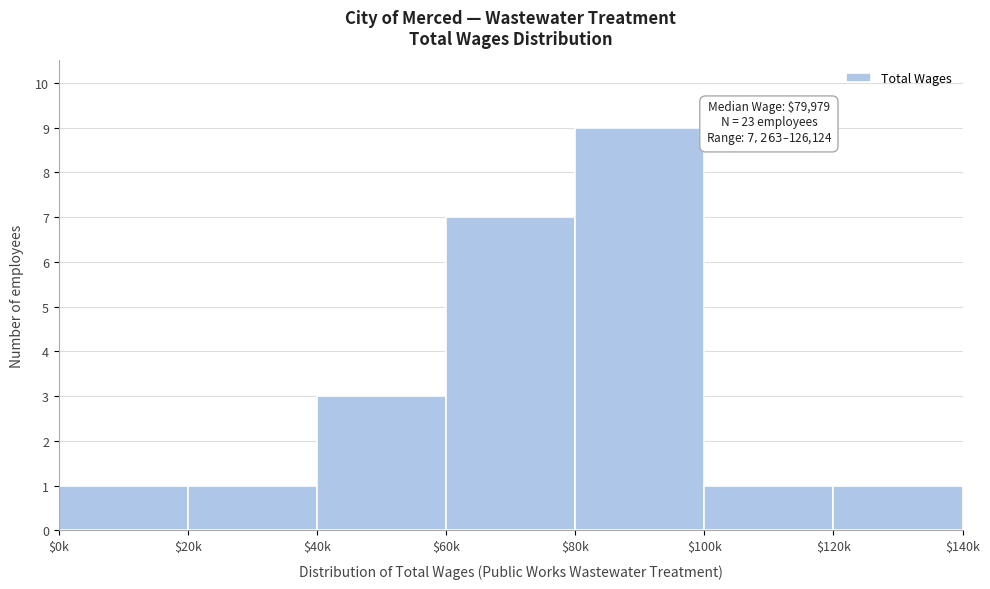

Reading left to right, extract all data points from this chart.

1	1	3	7	9	1	1